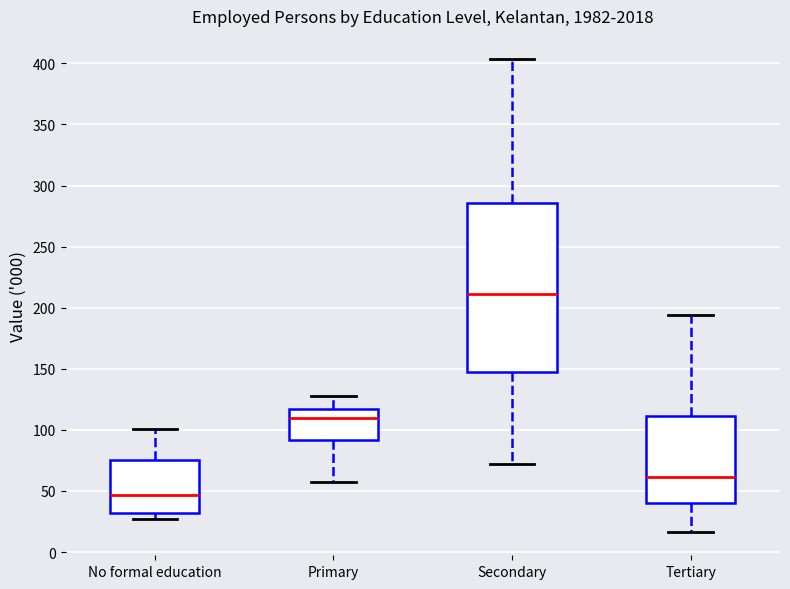

Reading left to right, read every box against the y-axis: the position of its median line, the range the box covers, and the ends of its whiskers. The values are not printed on the chart, so give them approximately, as read against the axis.

No formal education: median 45, box 30 to 75, whiskers 25 to 100
Primary: median 110, box 90 to 115, whiskers 60 to 130
Secondary: median 210, box 150 to 285, whiskers 70 to 405
Tertiary: median 60, box 40 to 110, whiskers 15 to 195